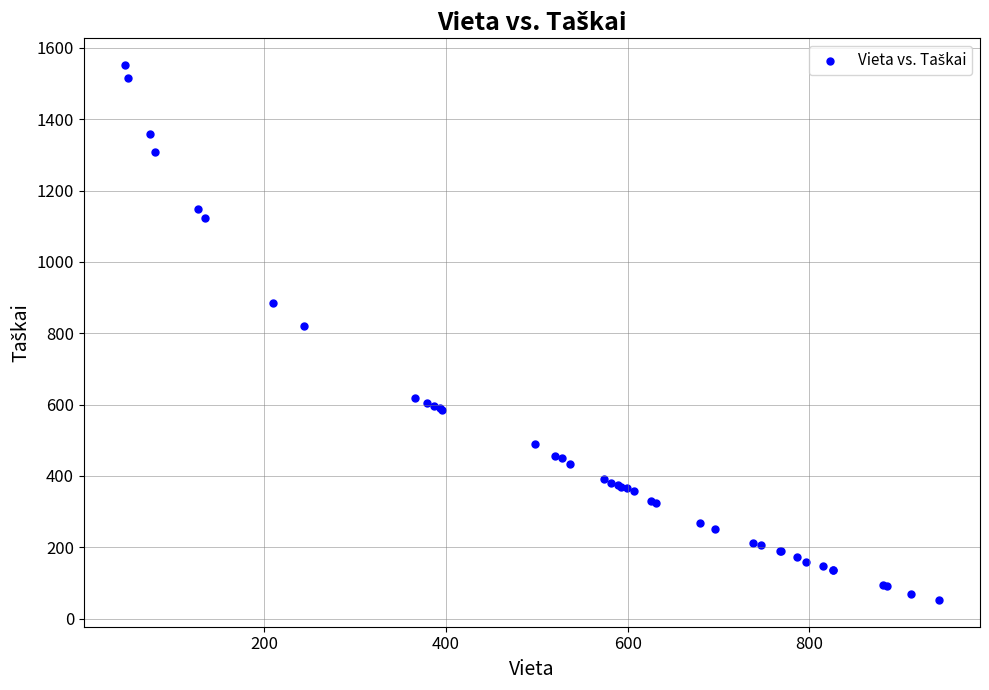

What Y value in the scatter plot is closest to 802?

820